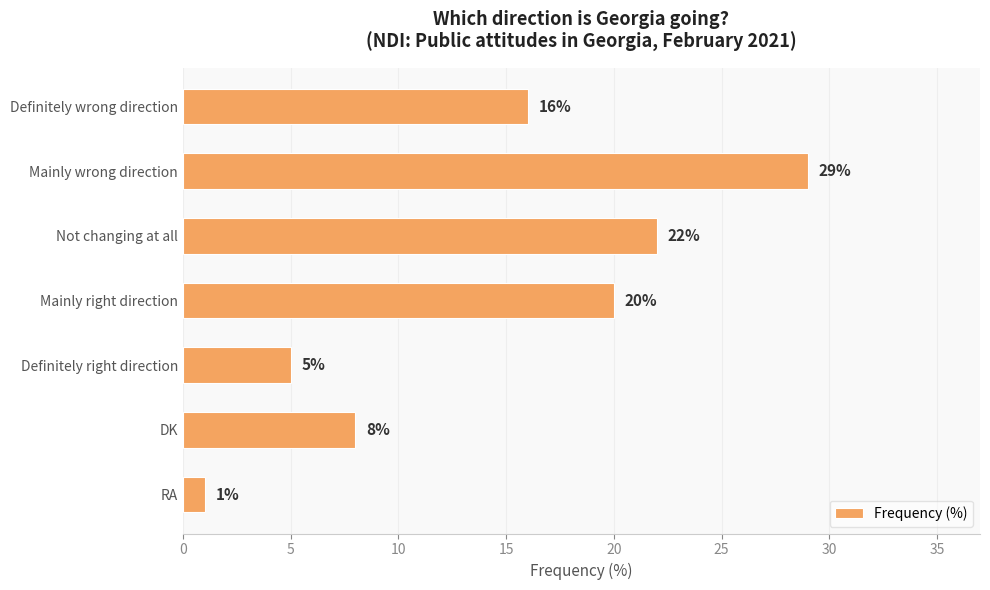

What is the difference between the maximum and minimum values?

28